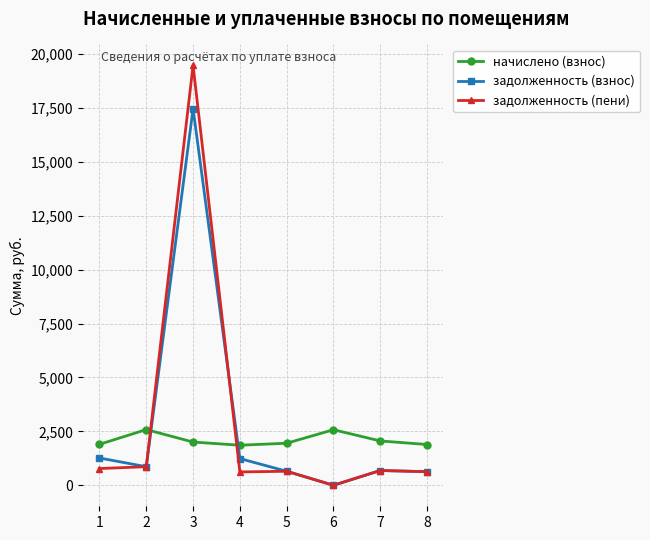

What is the average value of the задолженность (пени) series?

2962.3